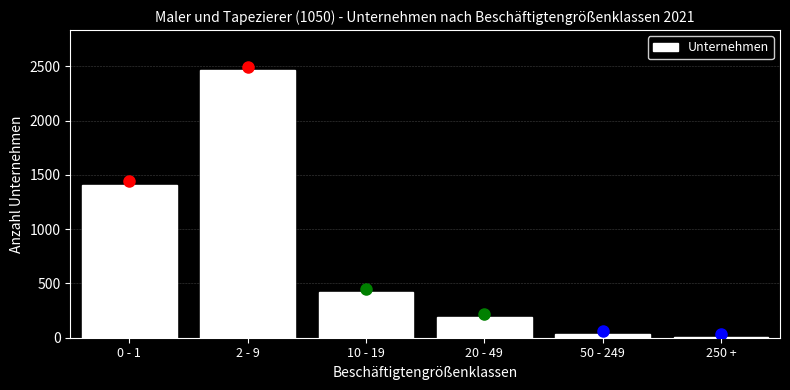

Reading left to right, what are all the values shown in this chart?

0 - 1=1410	2 - 9=2465	10 - 19=419	20 - 49=191	50 - 249=31	250 +=3